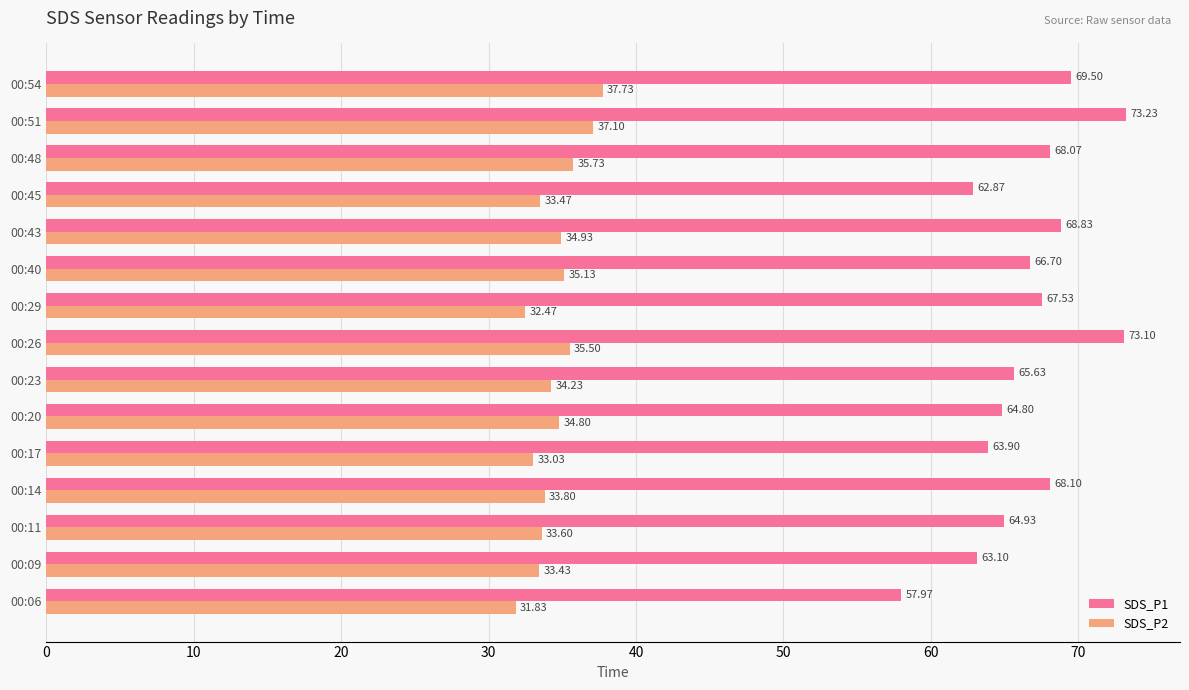

At 00:20, list the series in order from largest to smallest.

SDS_P1, SDS_P2